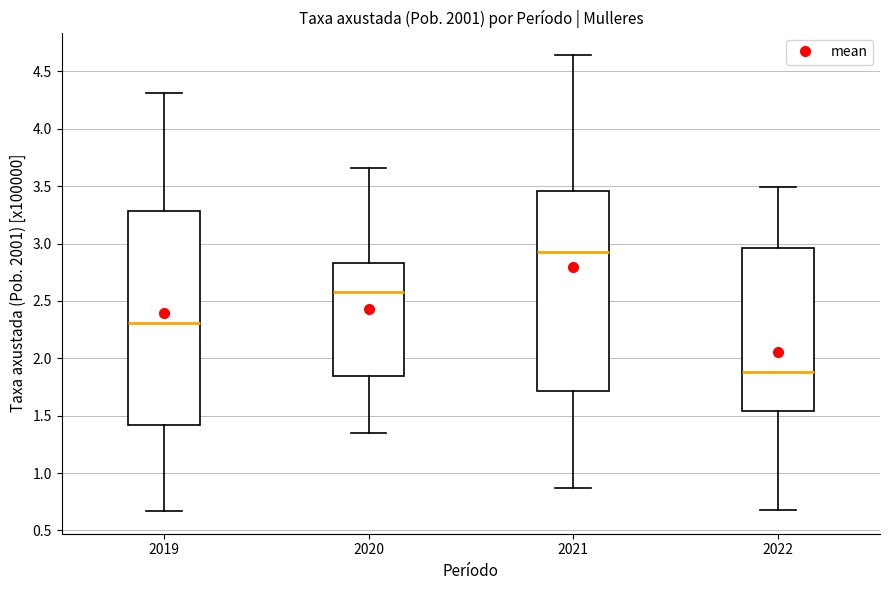

Reading left to right, transcribe this box plot: for each box, give where its median line is, the range the box spans, and where its two whiskers end, as read against the y-axis. The values are not printed on the chart, so give them approximately, as read against the axis.

2019: median 2.30, box 1.40 to 3.30, whiskers 0.65 to 4.30
2020: median 2.60, box 1.85 to 2.85, whiskers 1.35 to 3.65
2021: median 2.95, box 1.70 to 3.45, whiskers 0.85 to 4.65
2022: median 1.90, box 1.55 to 2.95, whiskers 0.70 to 3.50